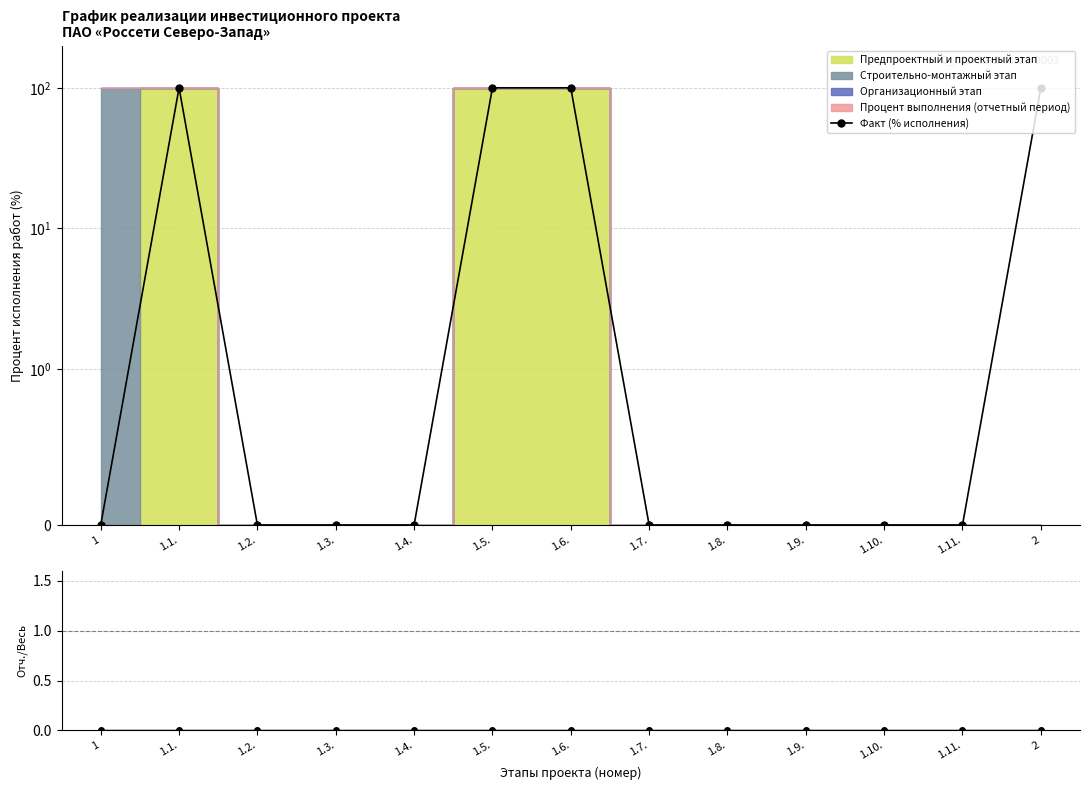

The Отч.пер./Весь период series shows 0 at 1.6.. True or false?

True